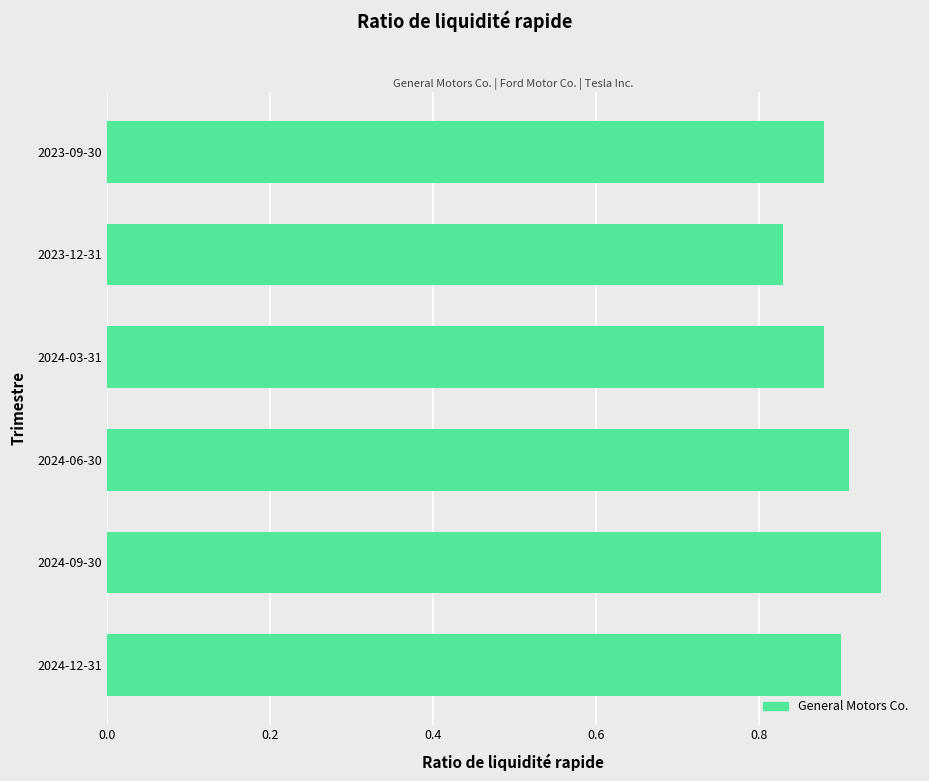

Which label corresponds to the largest value in the chart?

2024-09-30